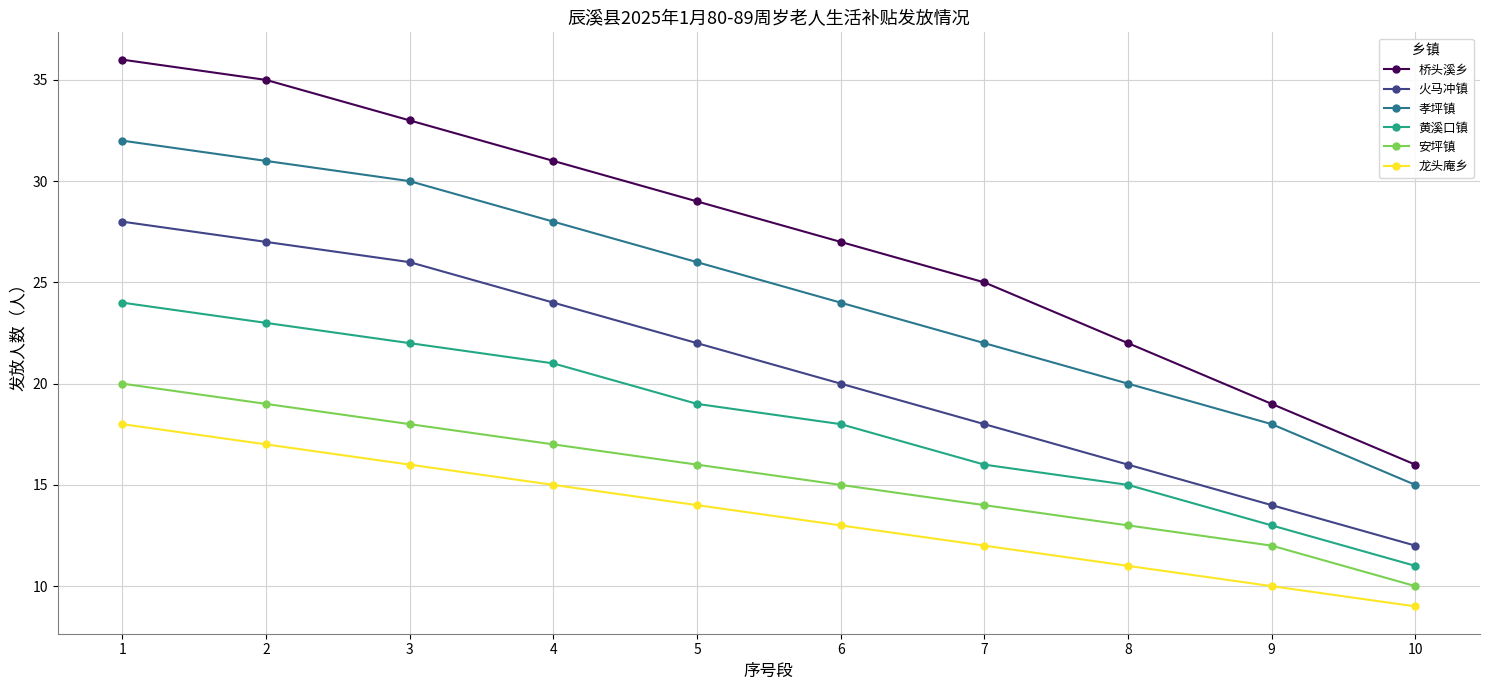

What is the average value of the 黄溪口镇 series?

18